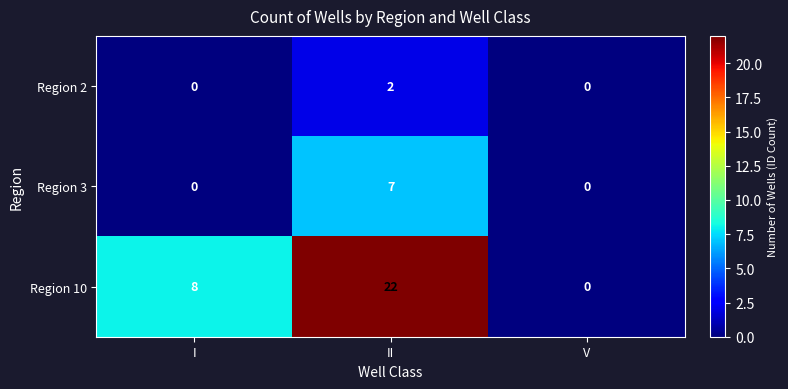

How many Region 10 values are between 0 and 22?

3